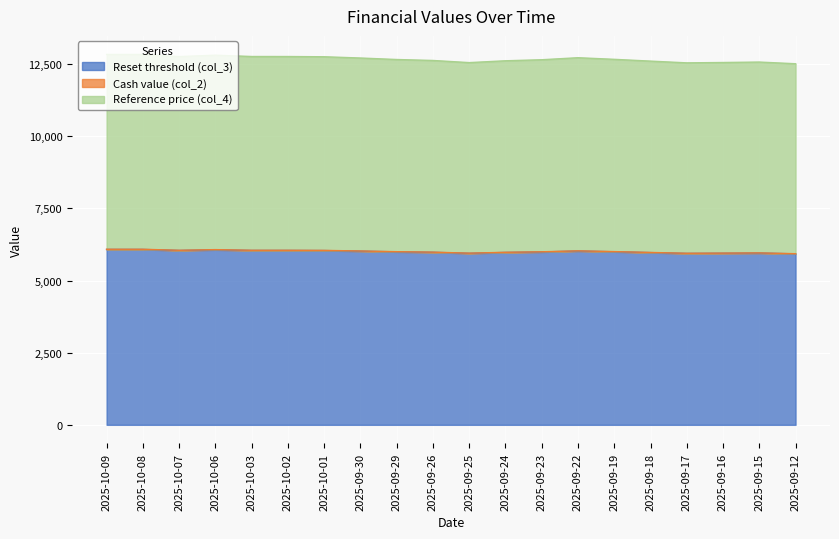

How many data points in Reset threshold (col_3) are less than 5997?

10